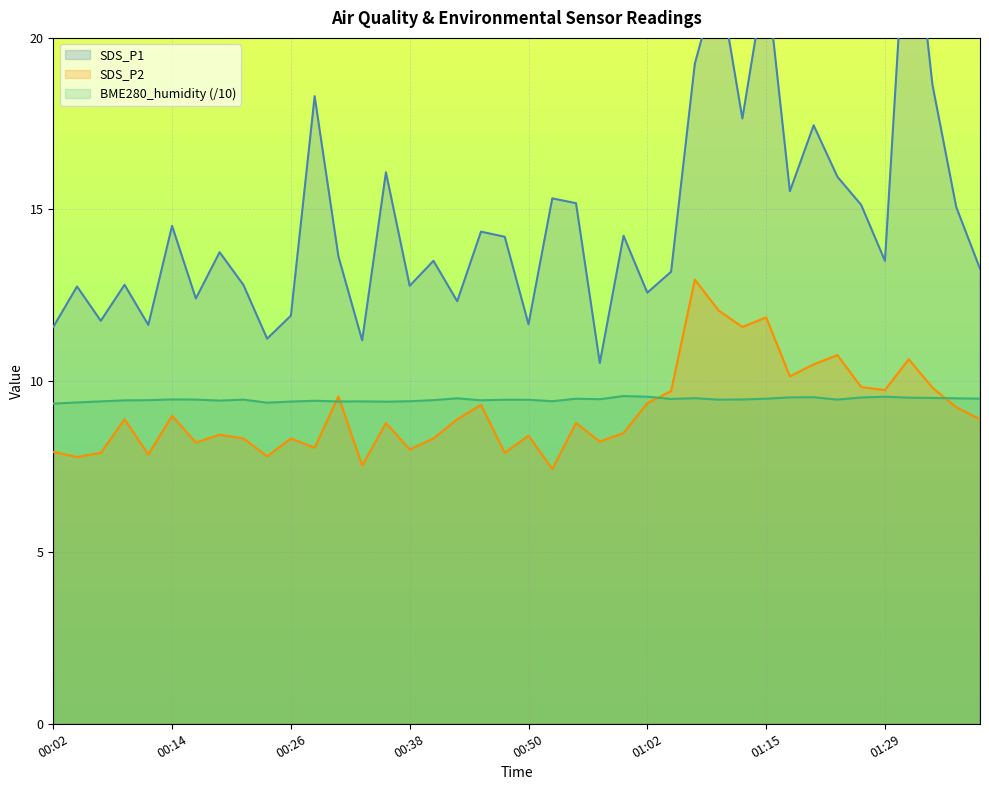

Where do BME280_humidity and SDS_P2 first cross each other?

00:28 and 00:31